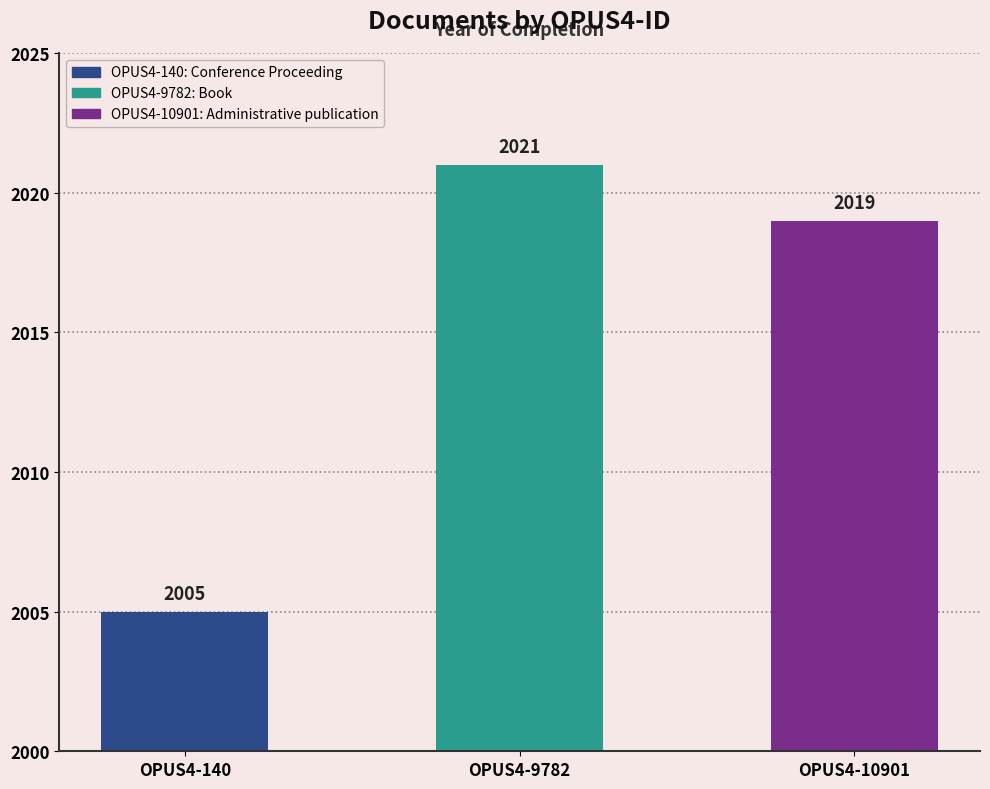

Count the values in the range 2005 to 2021.

3